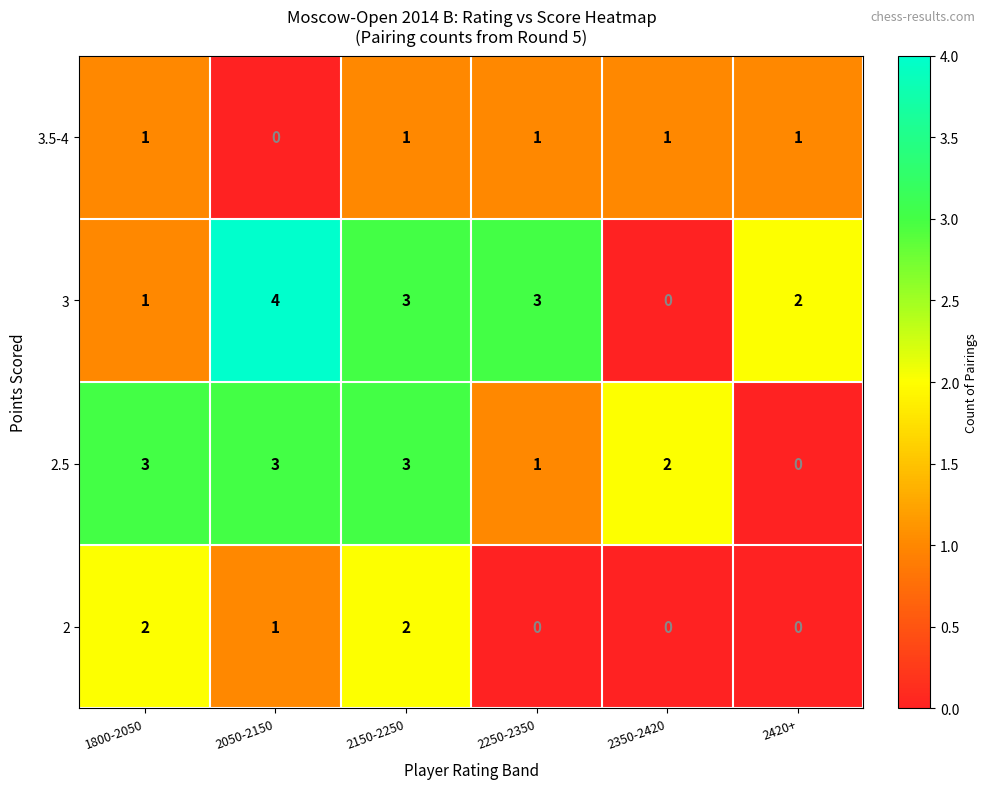

Rank the series by their maximum value, from lowest to highest.

3.5-4, 2, 2.5, 3